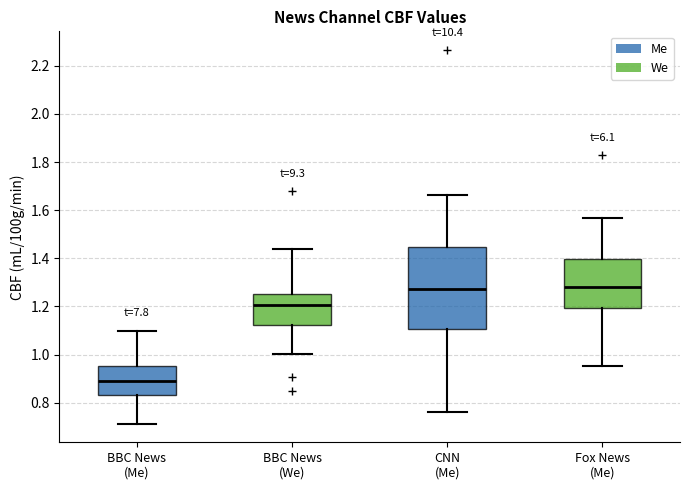

Where is the upper edge of the box for BBC News (Me) on the y-axis? The values are not printed on the chart, so give them approximately, as read against the axis.

0.96